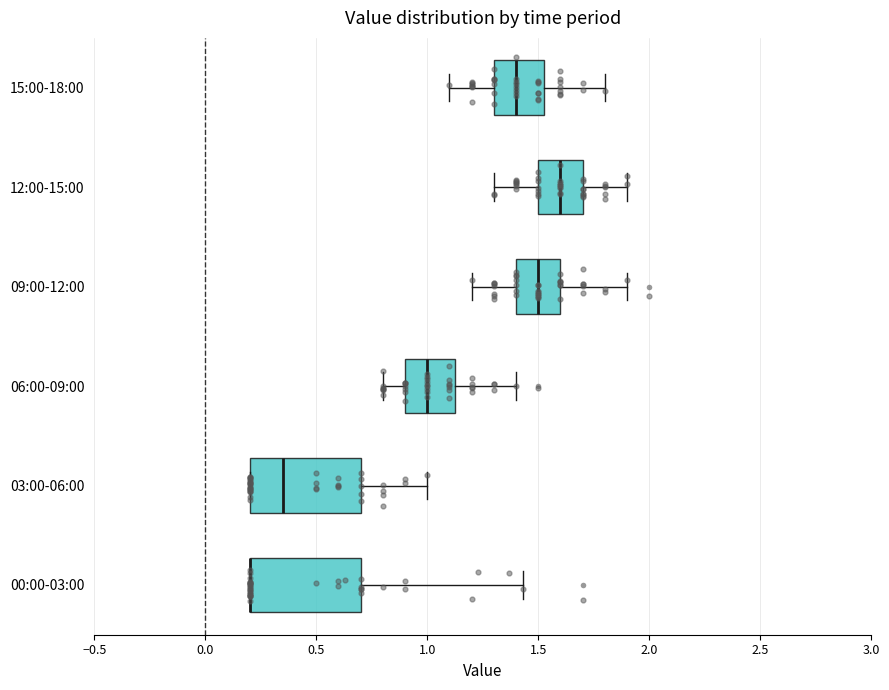

Reading bottom to top, read every box against the x-axis: the position of its median line, the range the box covers, and the ends of its whiskers. The values are not printed on the chart, so give them approximately, as read against the axis.

00:00-03:00: median 0.20 (drawn on the box's left edge), box 0.20 to 0.70, whiskers 0.20 to 1.45
03:00-06:00: median 0.35, box 0.20 to 0.70, whiskers 0.20 to 1.00
06:00-09:00: median 1.00, box 0.90 to 1.15, whiskers 0.80 to 1.40
09:00-12:00: median 1.50, box 1.40 to 1.60, whiskers 1.20 to 1.90
12:00-15:00: median 1.60, box 1.50 to 1.70, whiskers 1.30 to 1.90
15:00-18:00: median 1.40, box 1.30 to 1.55, whiskers 1.10 to 1.80